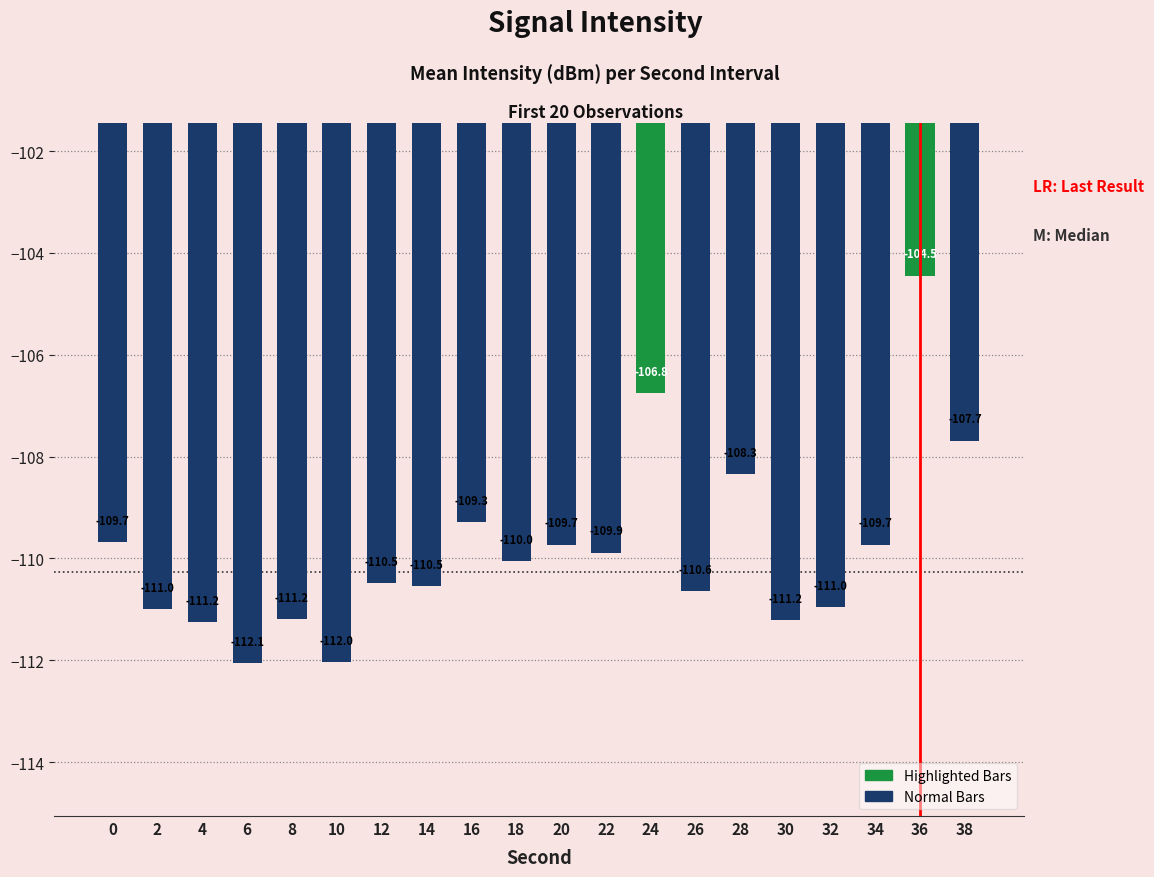

At which category does the chart reach its minimum across all series?

6